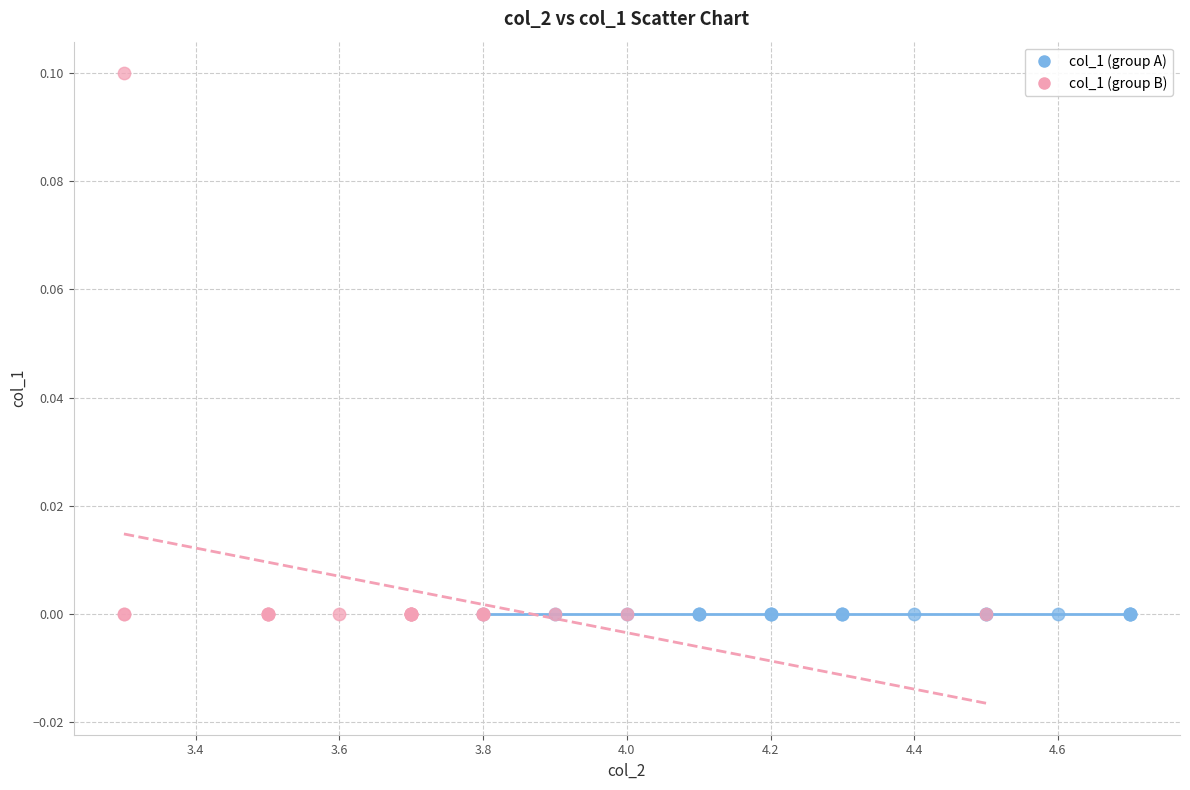

Which series reaches the maximum Y coordinate?

col_1 (group B)